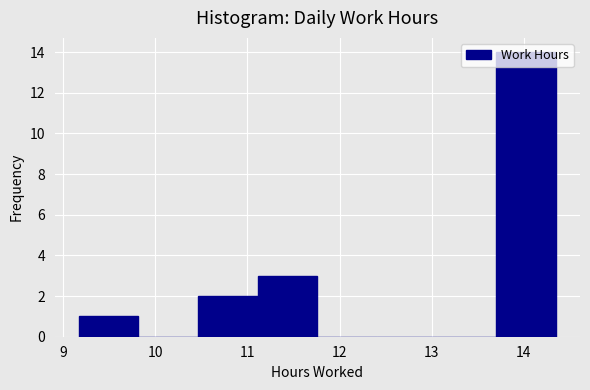

Reading left to right, transcribe this chart: for each bar, give the range it covers on the x-axis and its height. Neither the bar edges nor the heights are printed on the chart, so give them approximately, as read against the axes.

9.2 to 9.8: 1
9.8 to 10.5: 0
10.5 to 11.1: 2
11.1 to 11.8: 3
11.8 to 12.4: 0
12.4 to 13.1: 0
13.1 to 13.7: 0
13.7 to 14.4: 14